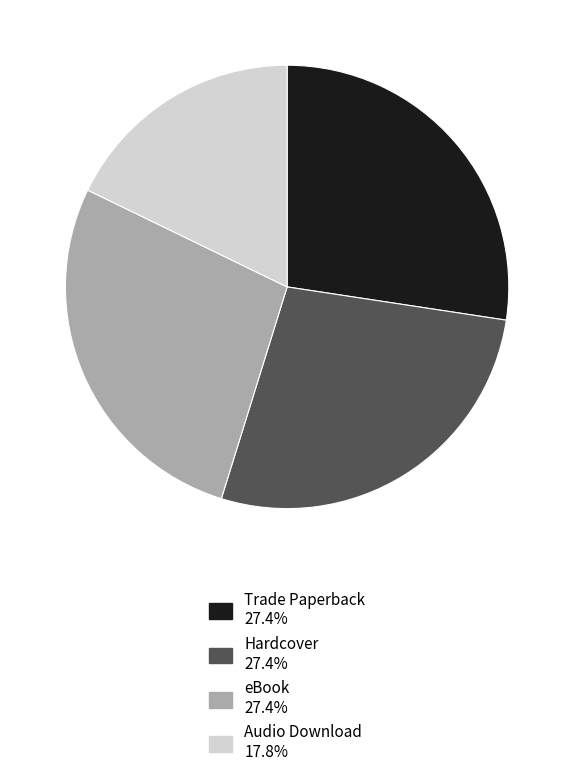

What is the smallest slice in the pie chart?

Audio Download